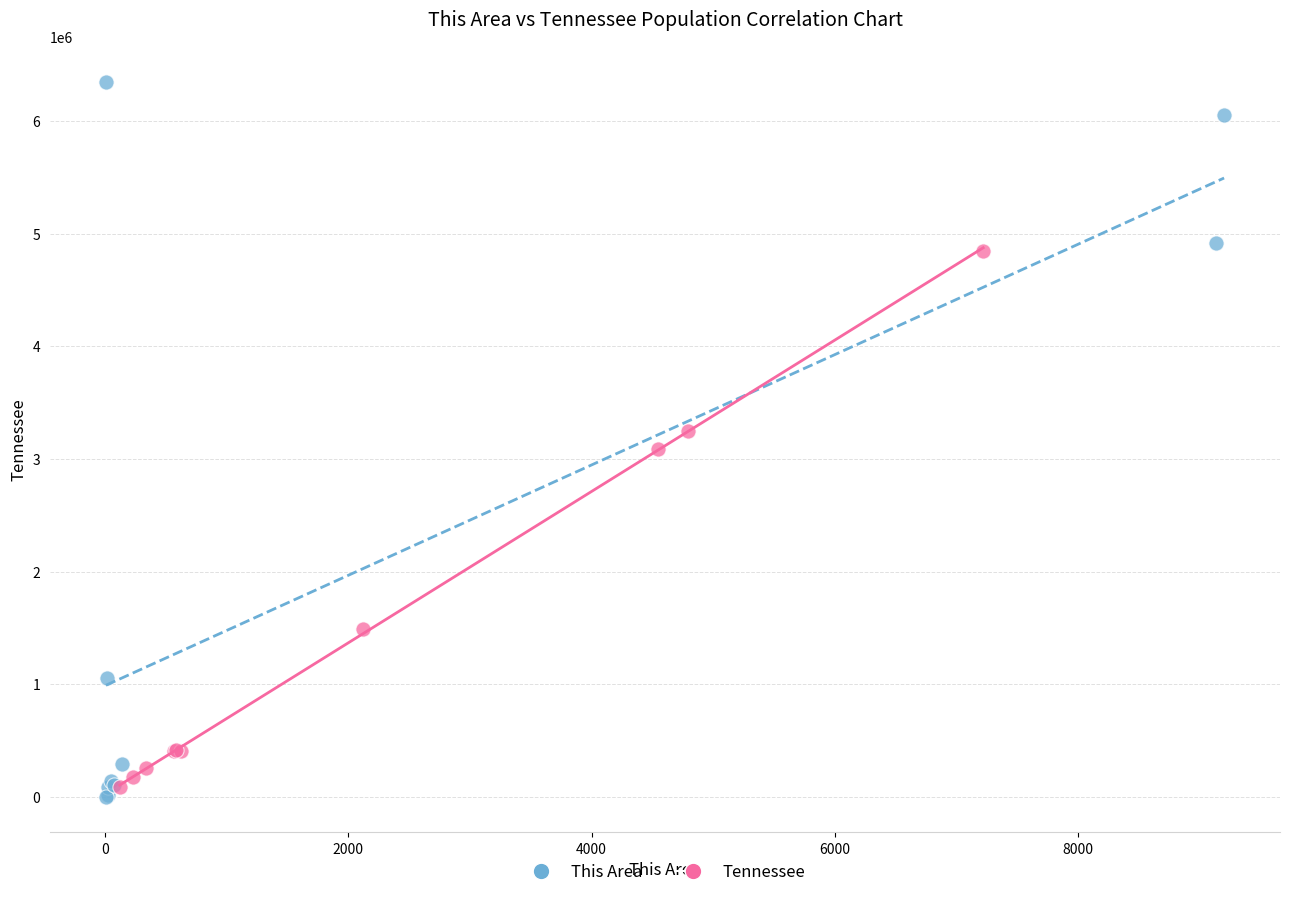

Which series has the largest Y range (max minus min)?

This Area